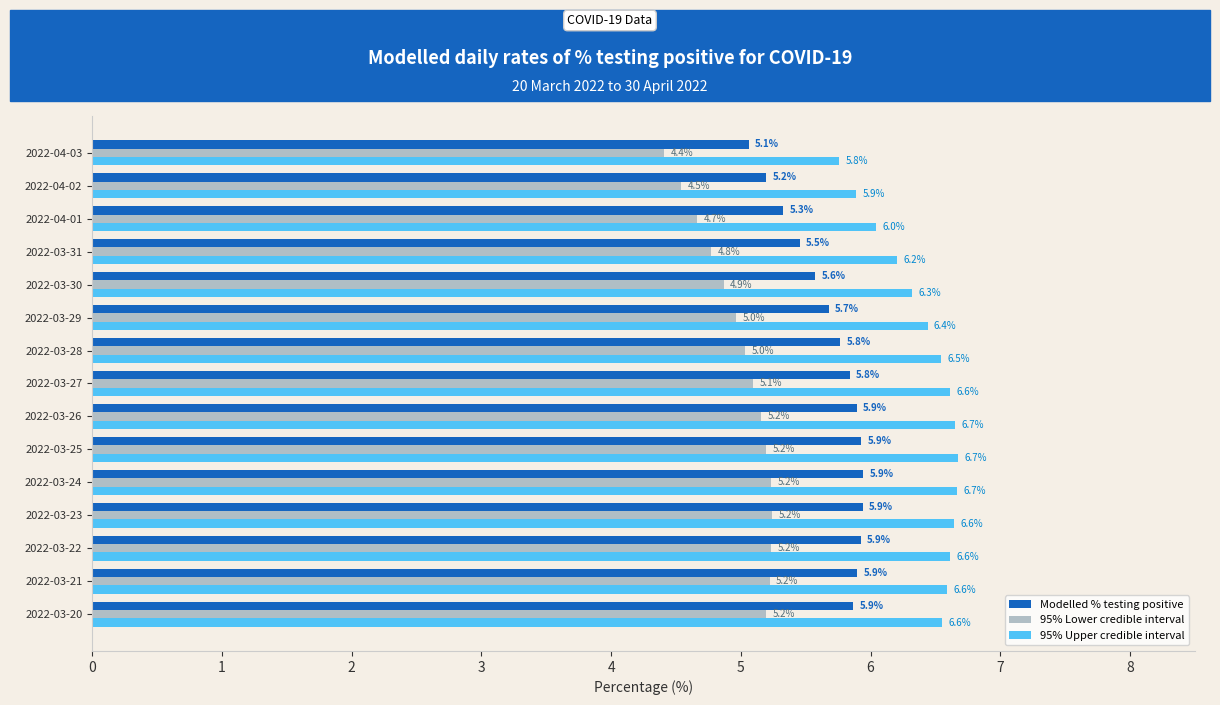

What is the difference between the maximum and minimum values in the 95% Upper credible interval series?

0.9